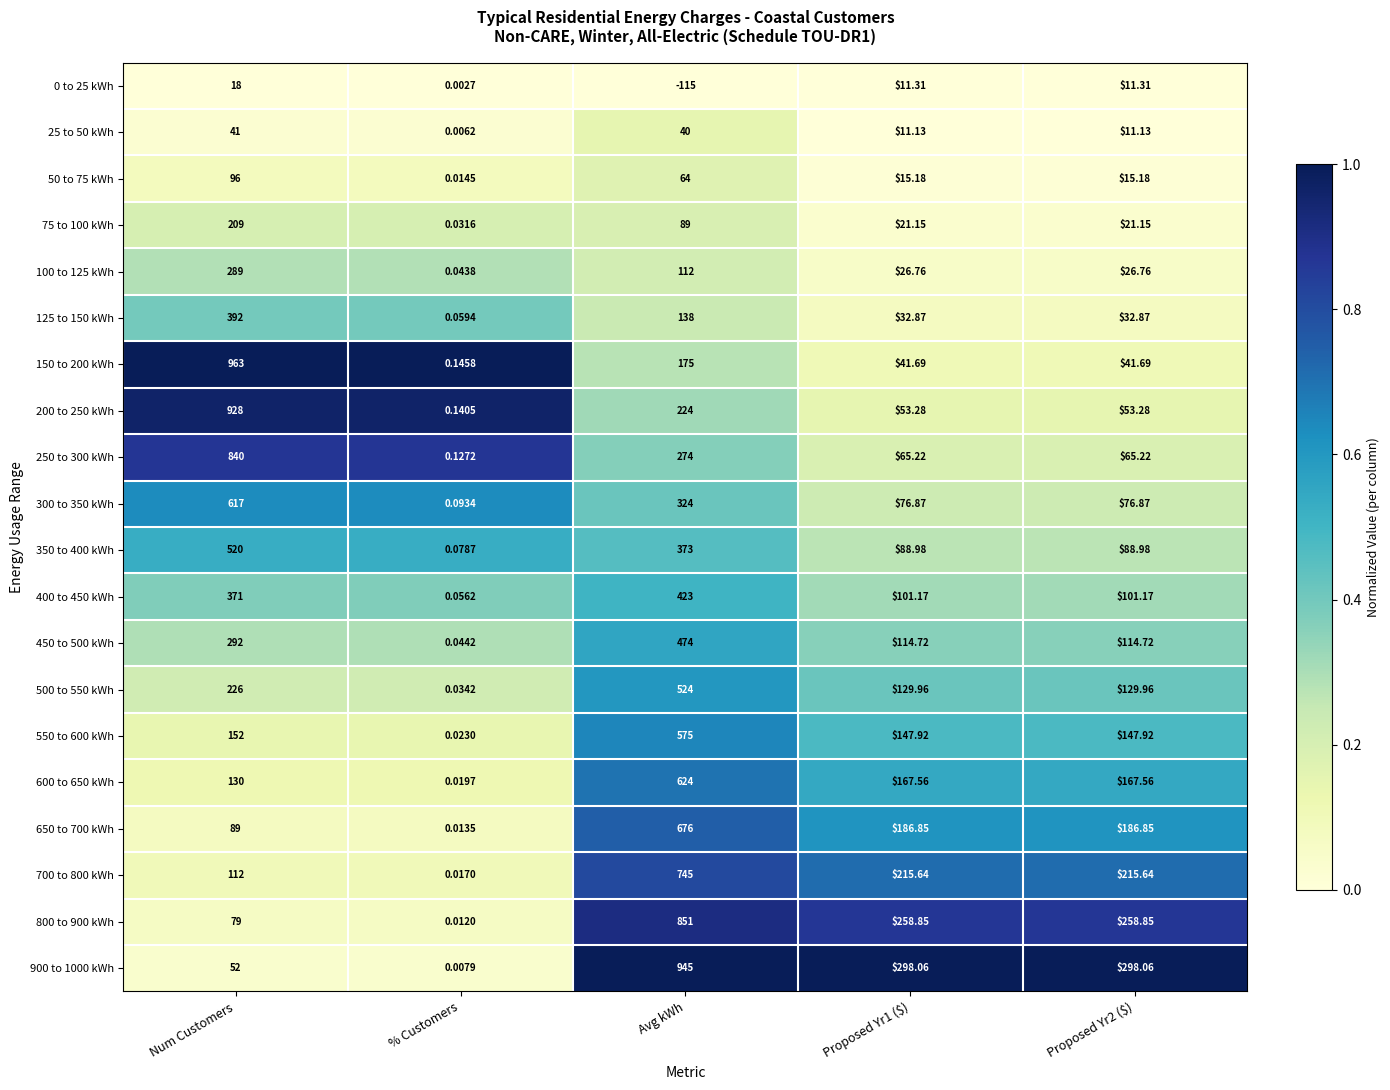

At which label does 200 to 250 kWh reach its minimum?

% Customers